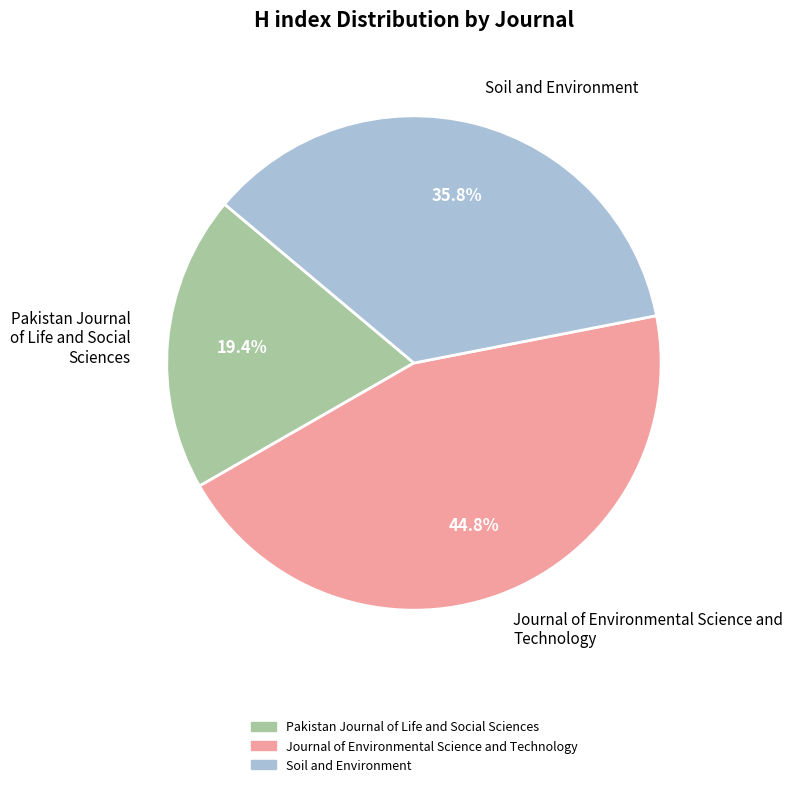

To the nearest percent, what is the combined percentage of Journal of Environmental Science and Technology and Pakistan Journal of Life and Social Sciences?

64%